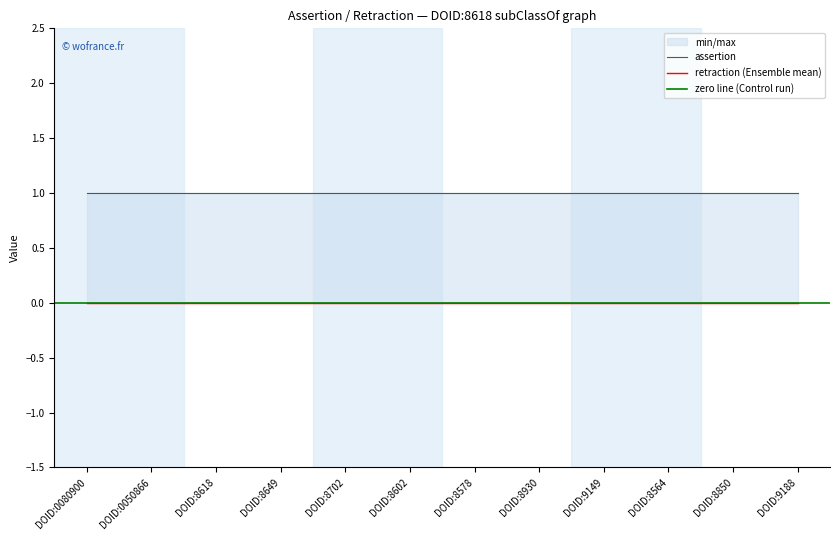

How many lines are shown in the chart?

2